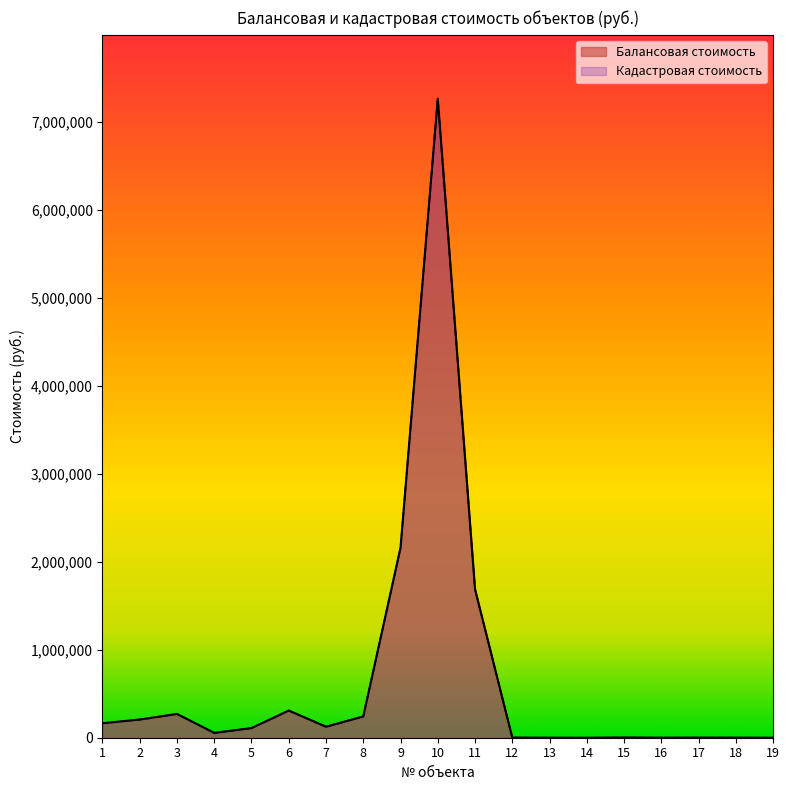

True or false: Кадастровая стоимость has more than 0 interior local peaks.

True